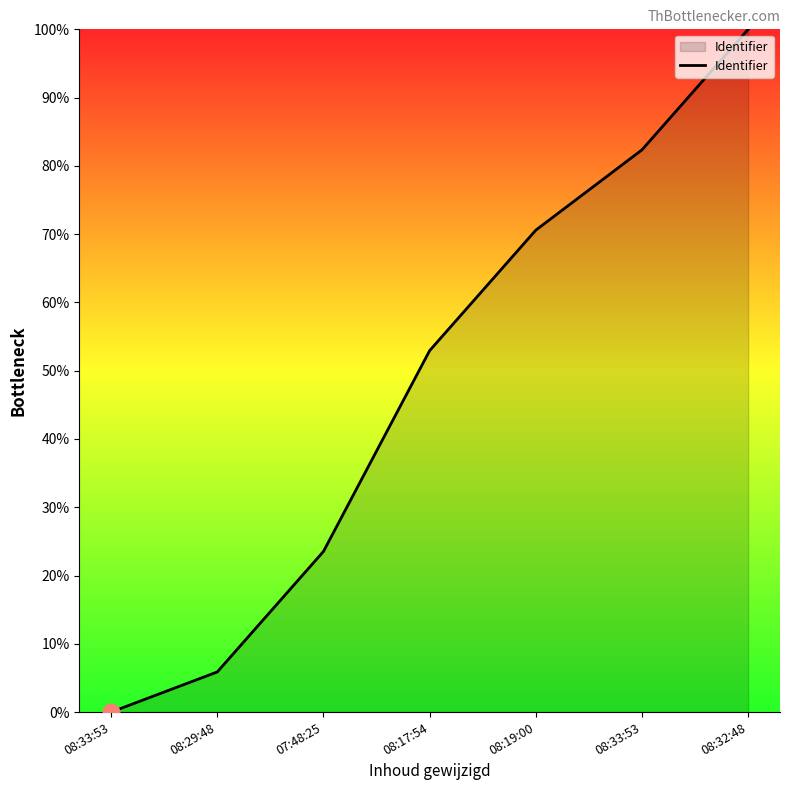

What is the average value?

47.9